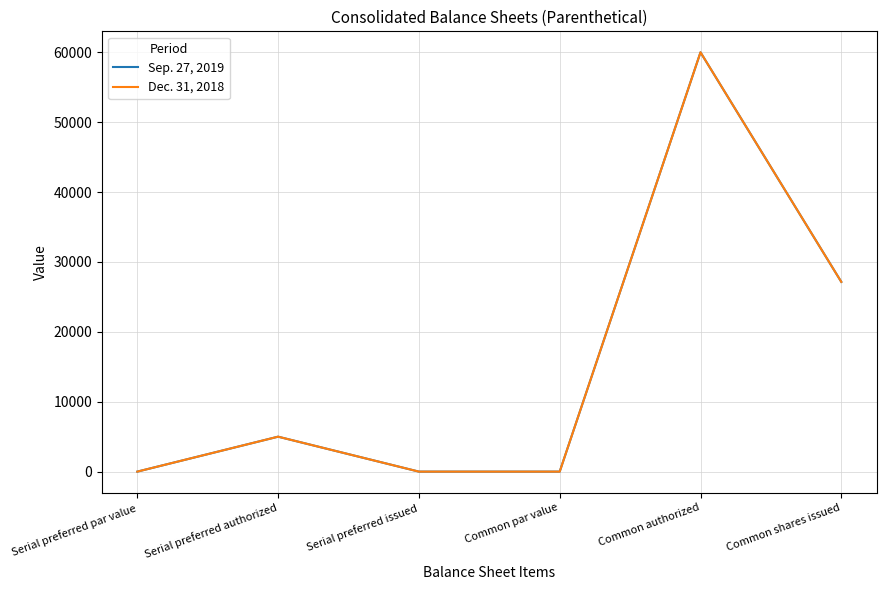

Reading left to right, transcribe all the data shown in this chart.

Sep. 27, 2019: Serial preferred par value=0	Serial preferred authorized=5000	Serial preferred issued=0	Common par value=0	Common authorized=60000	Common shares issued=27148
Dec. 31, 2018: Serial preferred par value=0	Serial preferred authorized=5000	Serial preferred issued=0	Common par value=0	Common authorized=60000	Common shares issued=27148